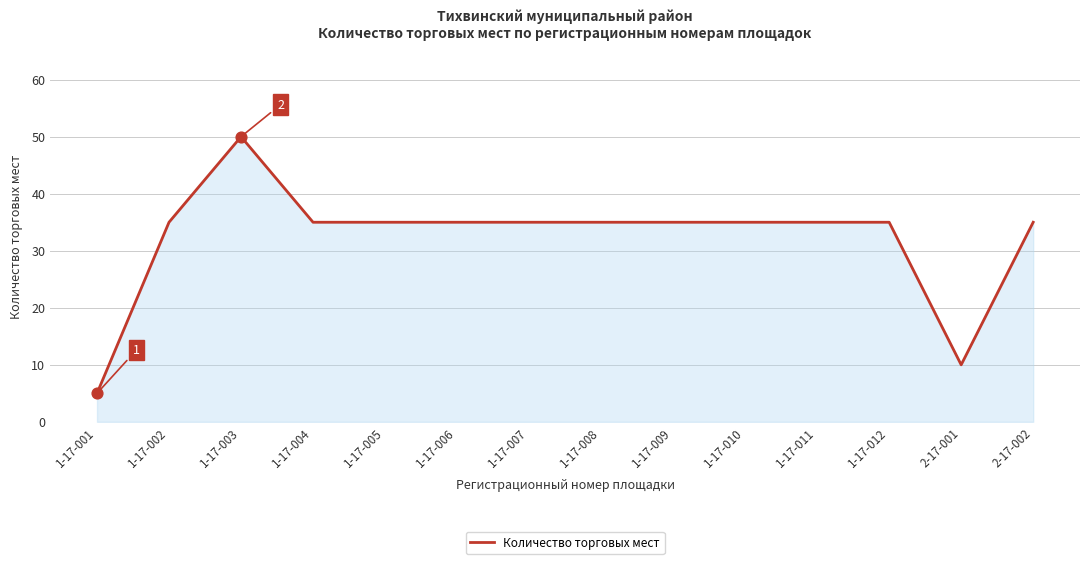

What is the change in value from 1-17-001 to 1-17-002?

+30